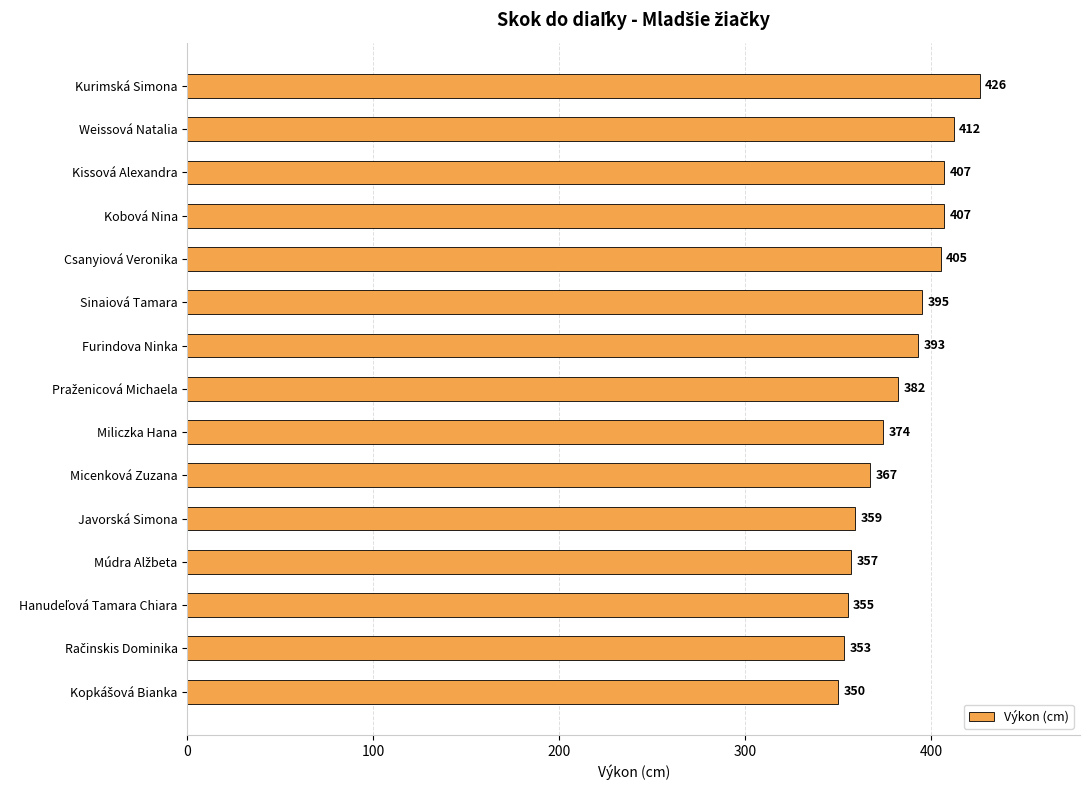

Between Kurimská Simona and Javorská Simona, which is larger?

Kurimská Simona